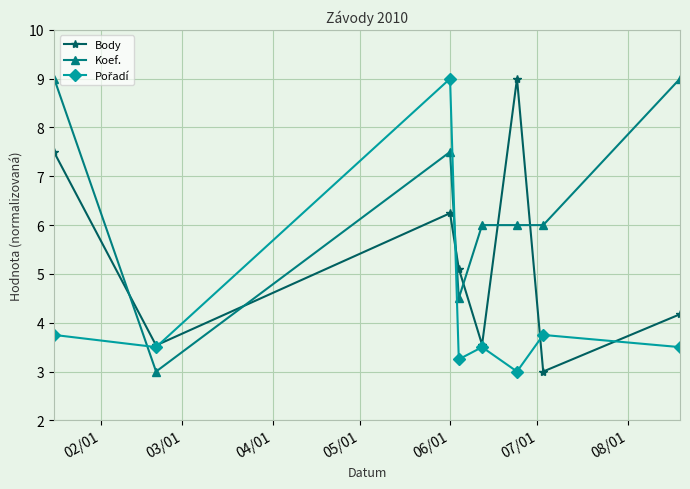

After their last crossing, which series has the higher values: Body or Koef.?

Koef.